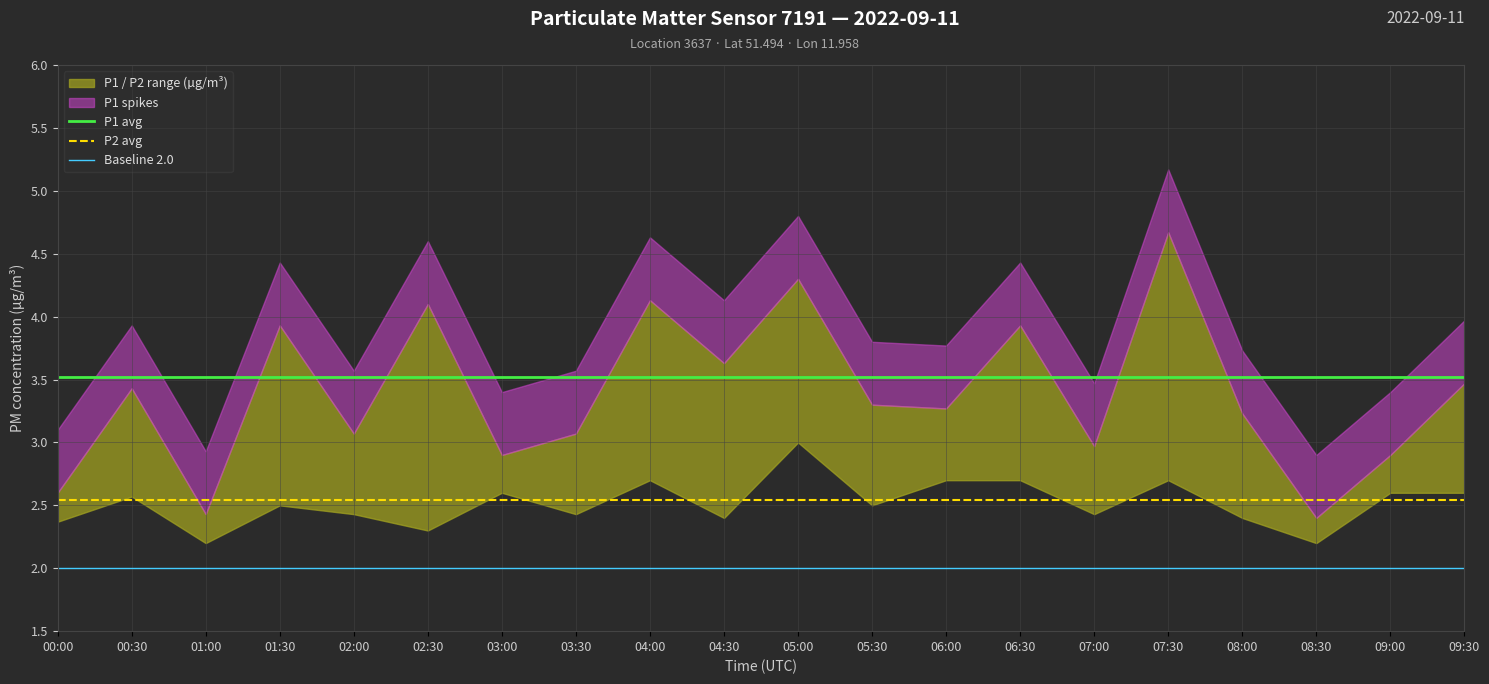

What is the sum of all Baseline 2.0 values?

40.0